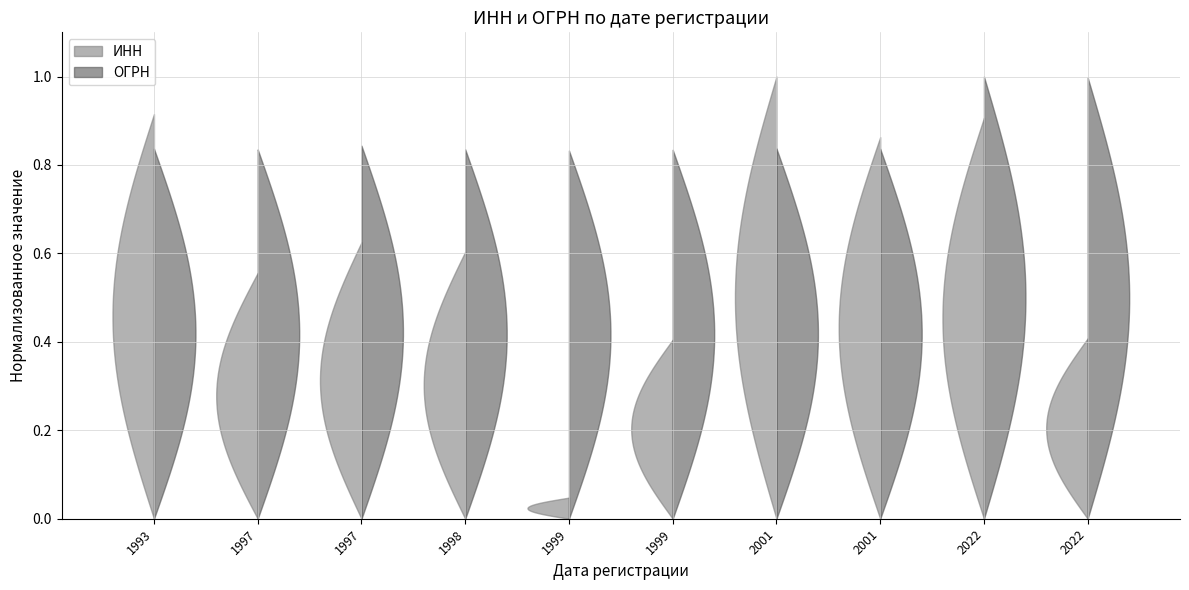

Reading left to right, extract all data points from this chart.

ИНН: 5310003434	3226003489	3627014449	3503000193	277041663	2349020436	5802002562	5007037841	2367026247	5260483581
ОГРН: 1025301390289	1023202336706	1033664506039	1023501891380	1020203091314	1022304651742	1025800509778	1025001098540	1222300038290	1225200017240